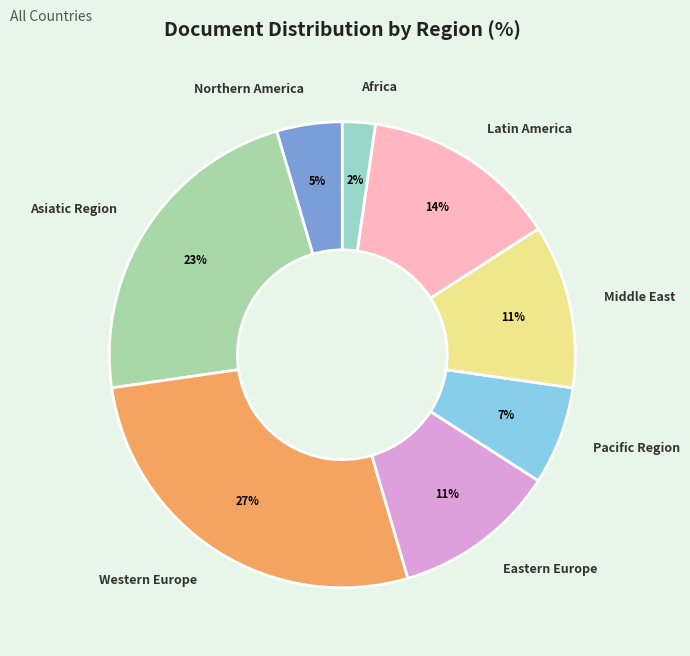

Does Northern America account for over 50% of the chart?

No